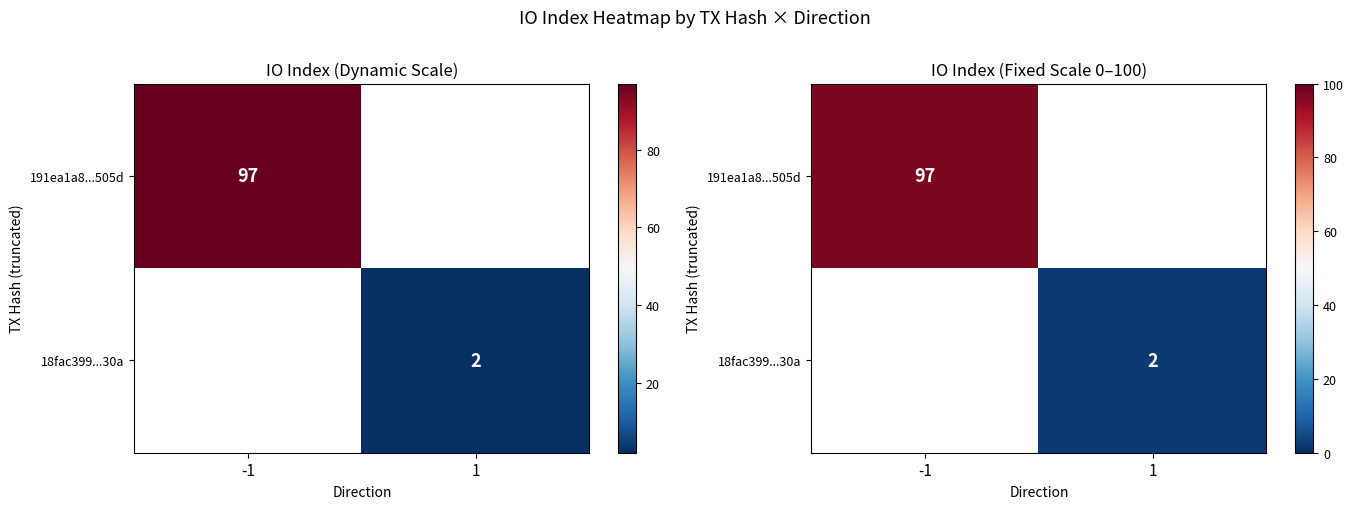

Rank the categories by 18fac399...30a value from highest to lowest.

-1, 1